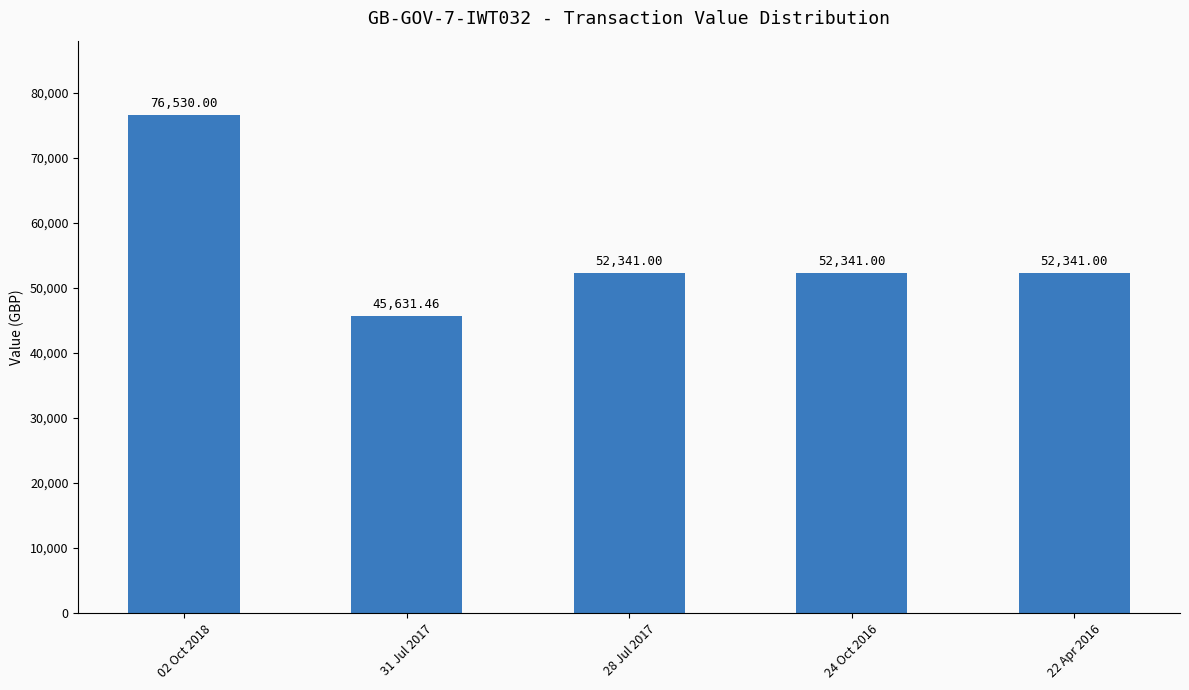

Which has a higher value, 02 Oct 2018 or 24 Oct 2016?

02 Oct 2018